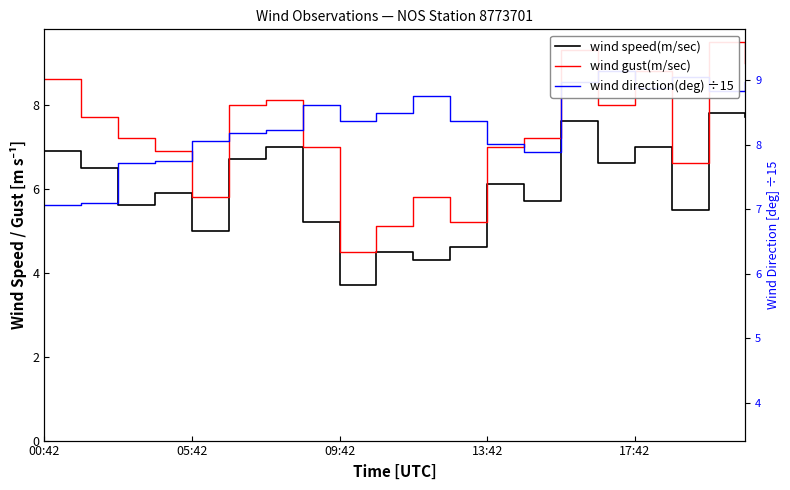

Rank the series at 6 from lowest to highest value.

wind speed(m/sec), wind direction(deg) ÷15, wind gust(m/sec)